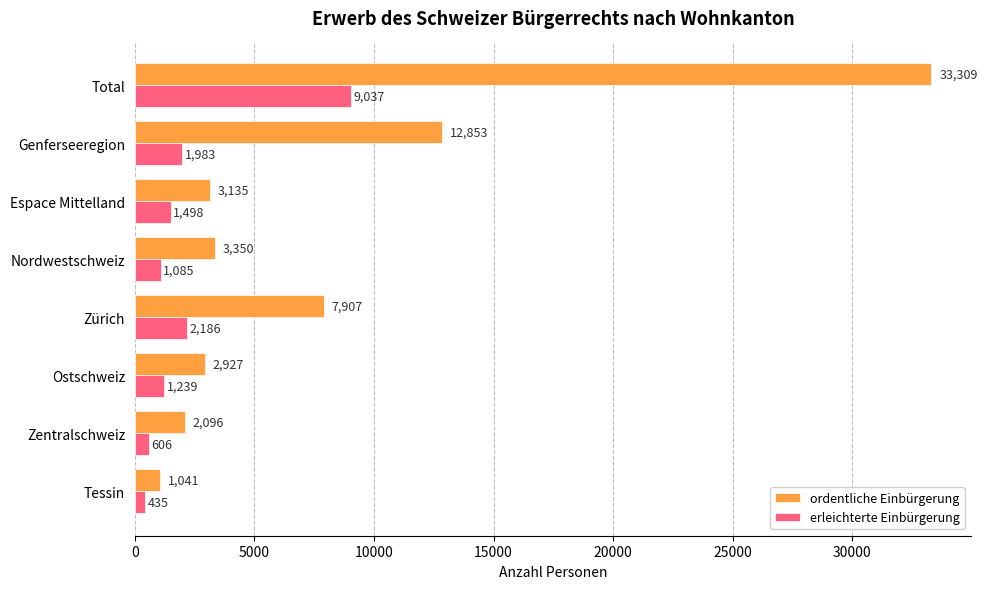

List the series in order of their peak value, highest first.

ordentliche Einbürgerung, erleichterte Einbürgerung